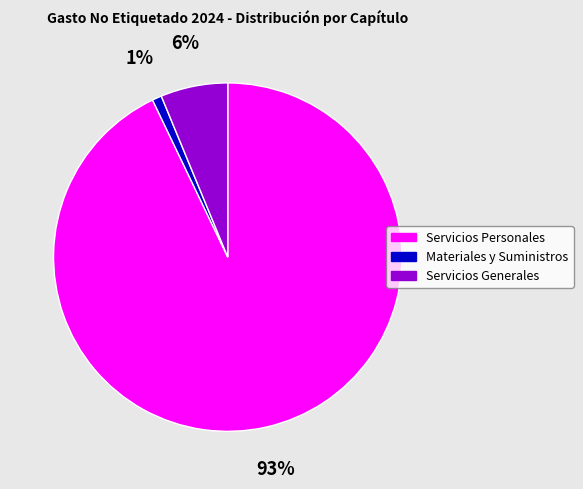

Which category has the smallest portion of the pie?

Materiales y Suministros